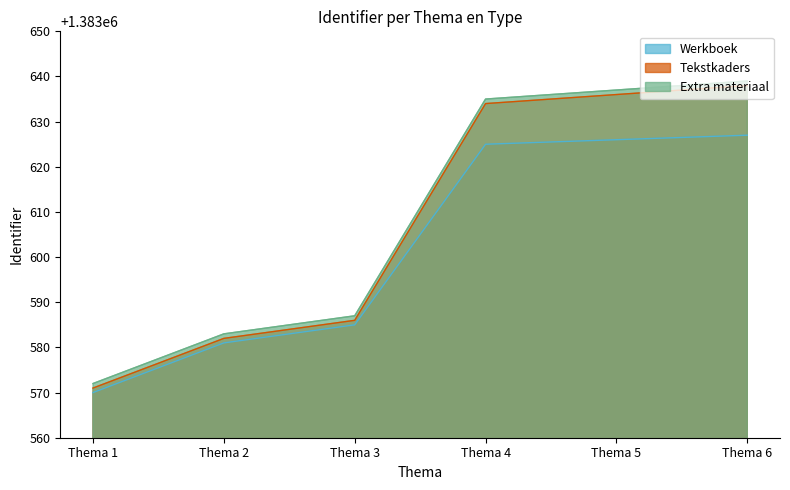

List the labels in order of Extra materiaal value, largest first.

Thema 6, Thema 5, Thema 4, Thema 3, Thema 2, Thema 1